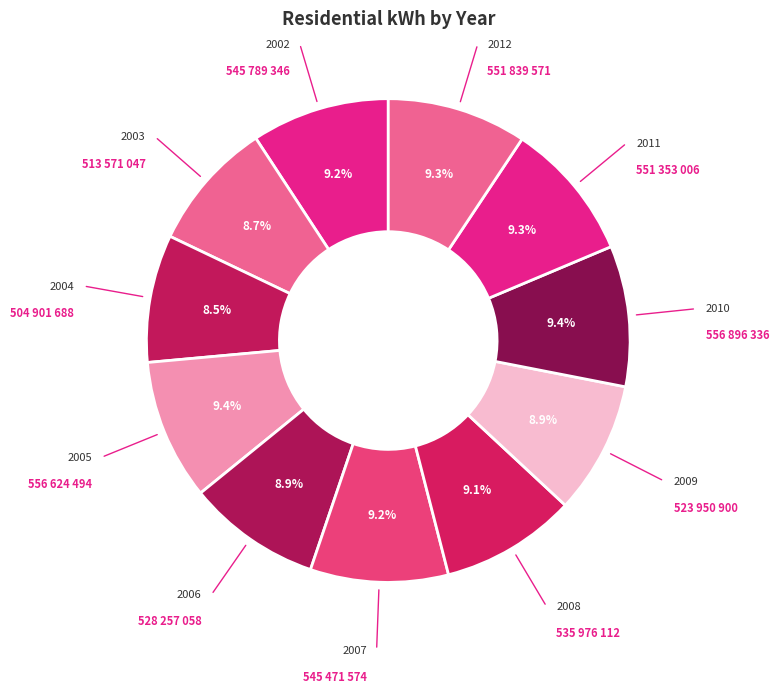

Which slice is the largest?

2010